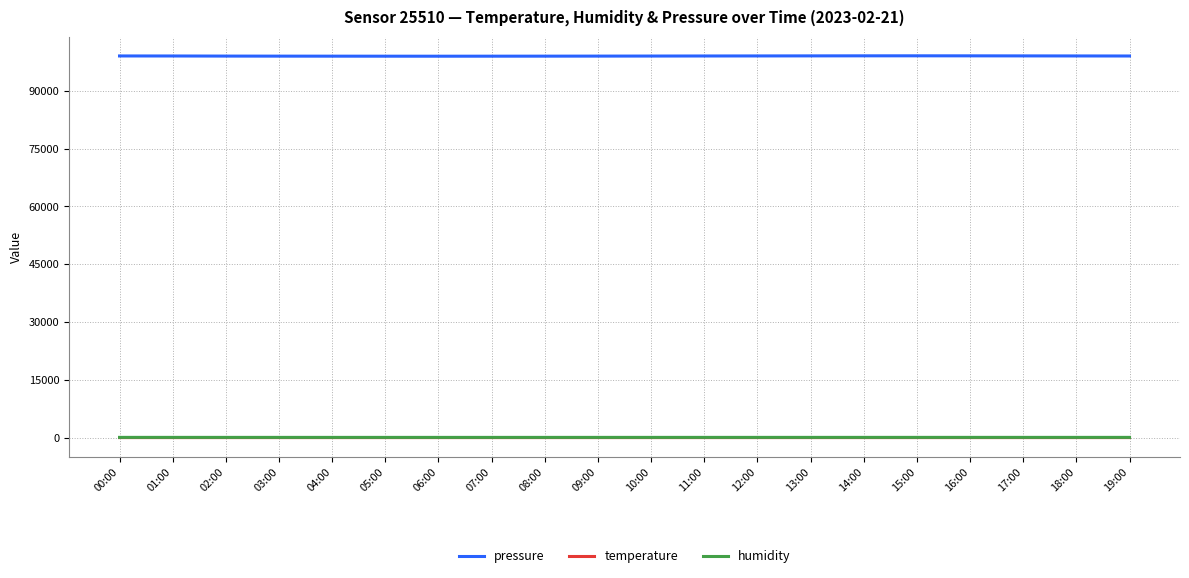

Which series has the widest spread of values?

pressure